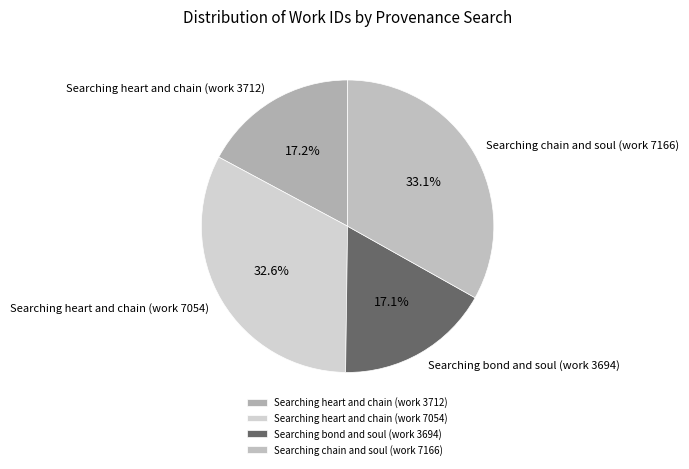

Is Searching heart and chain (work 3712) the majority of the pie?

No